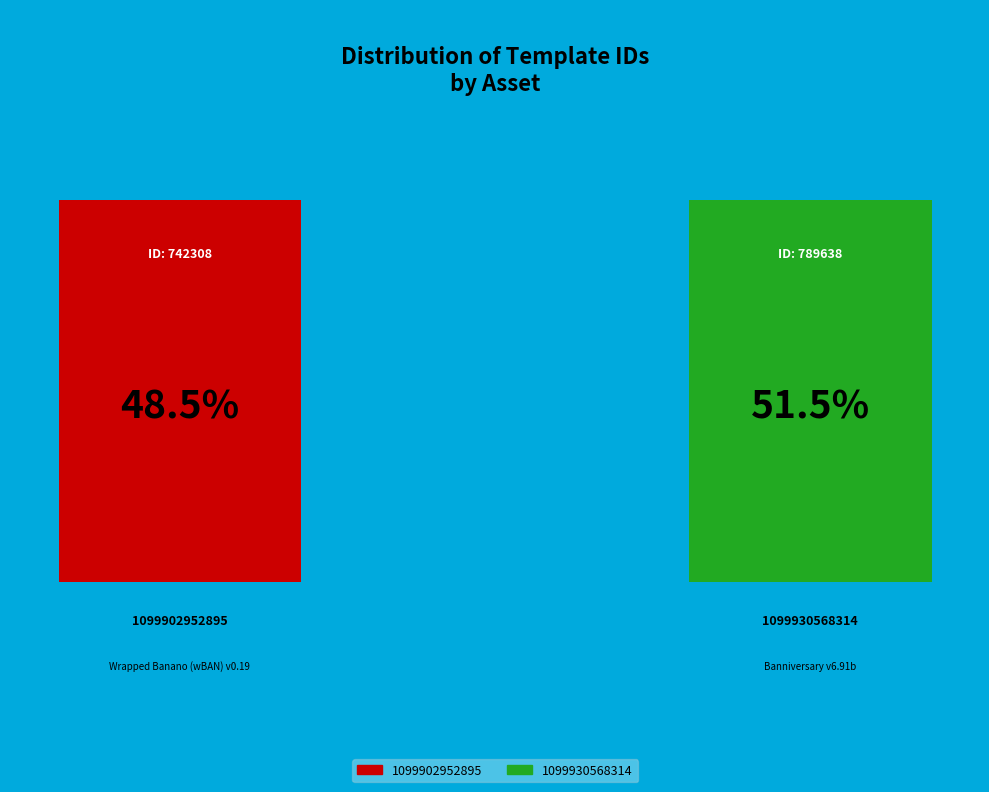

Is the sum of 1099930568314 and 1099902952895 greater than half?

Yes